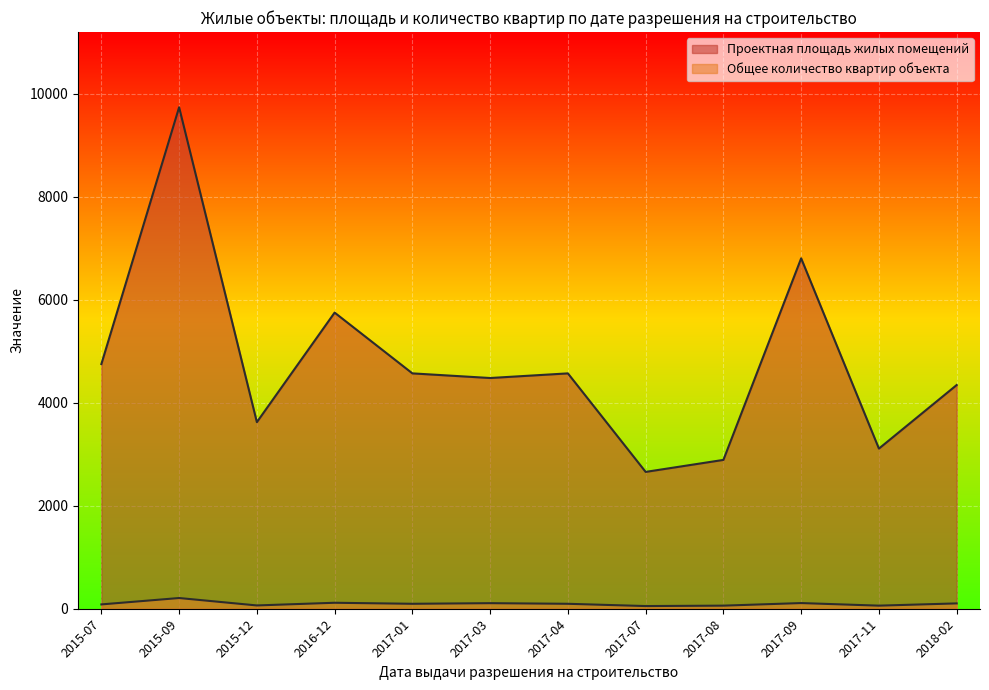

What are all the series names shown in the legend?

Проектная площадь жилых помещений, Общее количество квартир объекта